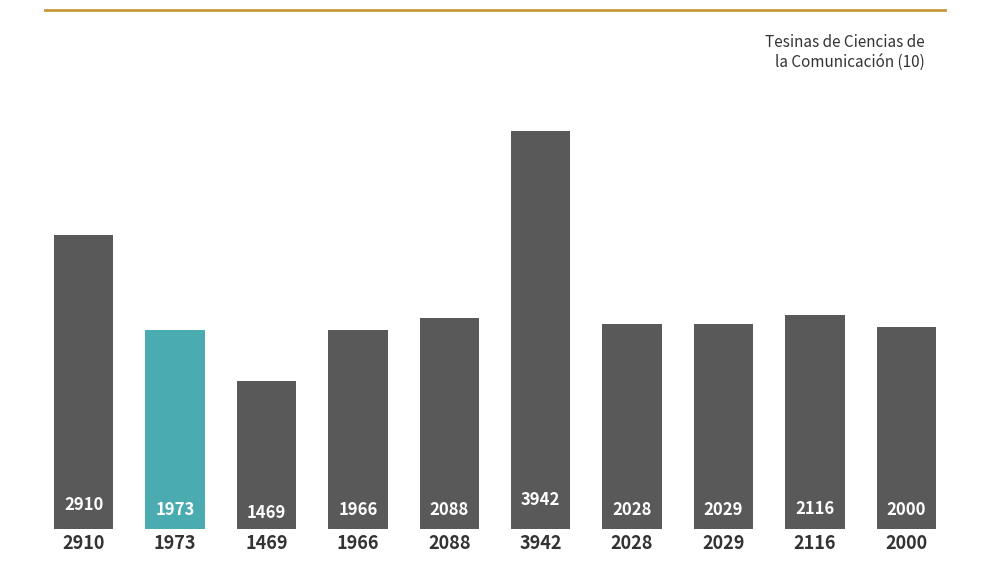

How many bars are there in total?

10